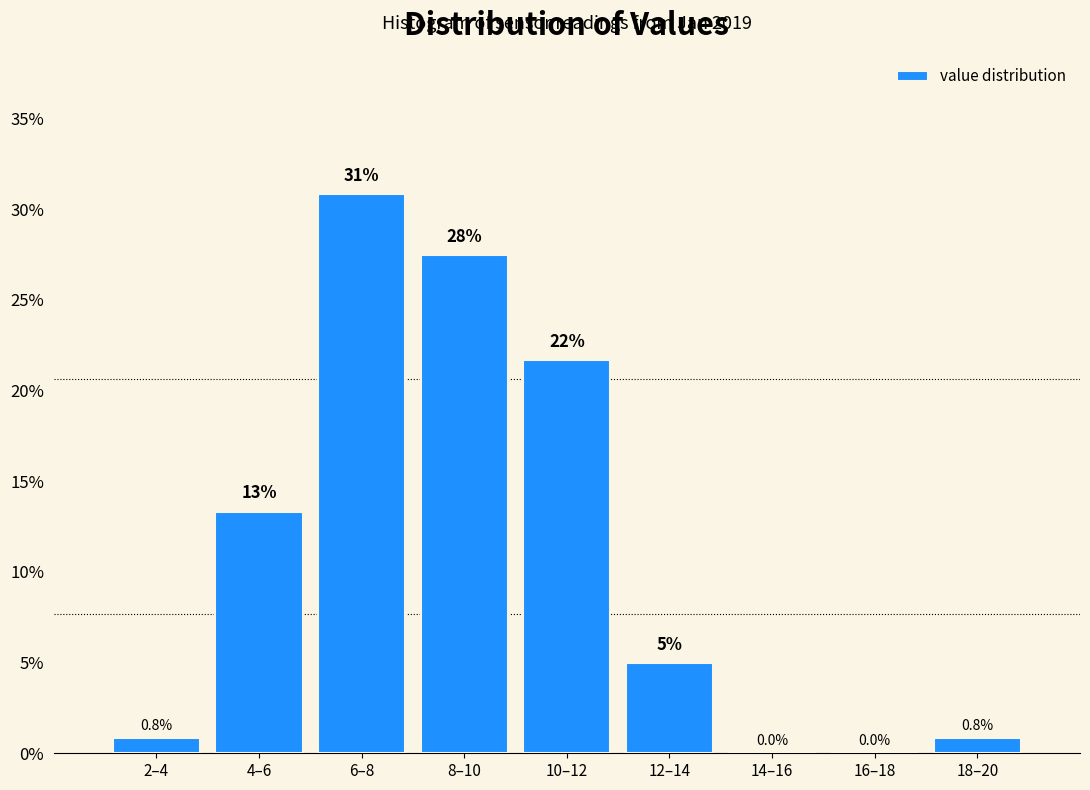

Reading right to left, what are all the values shown in this chart?

18–20=0.8	16–18=0.0	14–16=0.0	12–14=5.0	10–12=21.7	8–10=27.5	6–8=30.8	4–6=13.3	2–4=0.8